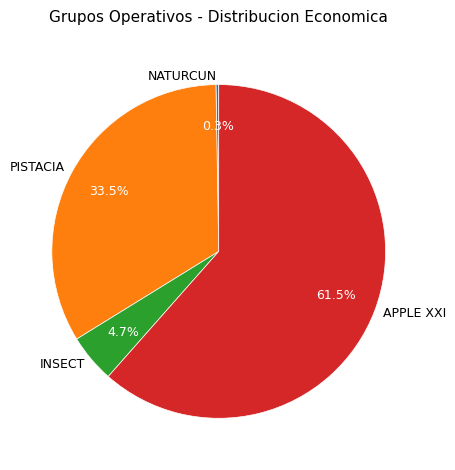

Is PISTACIA the majority of the pie?

No